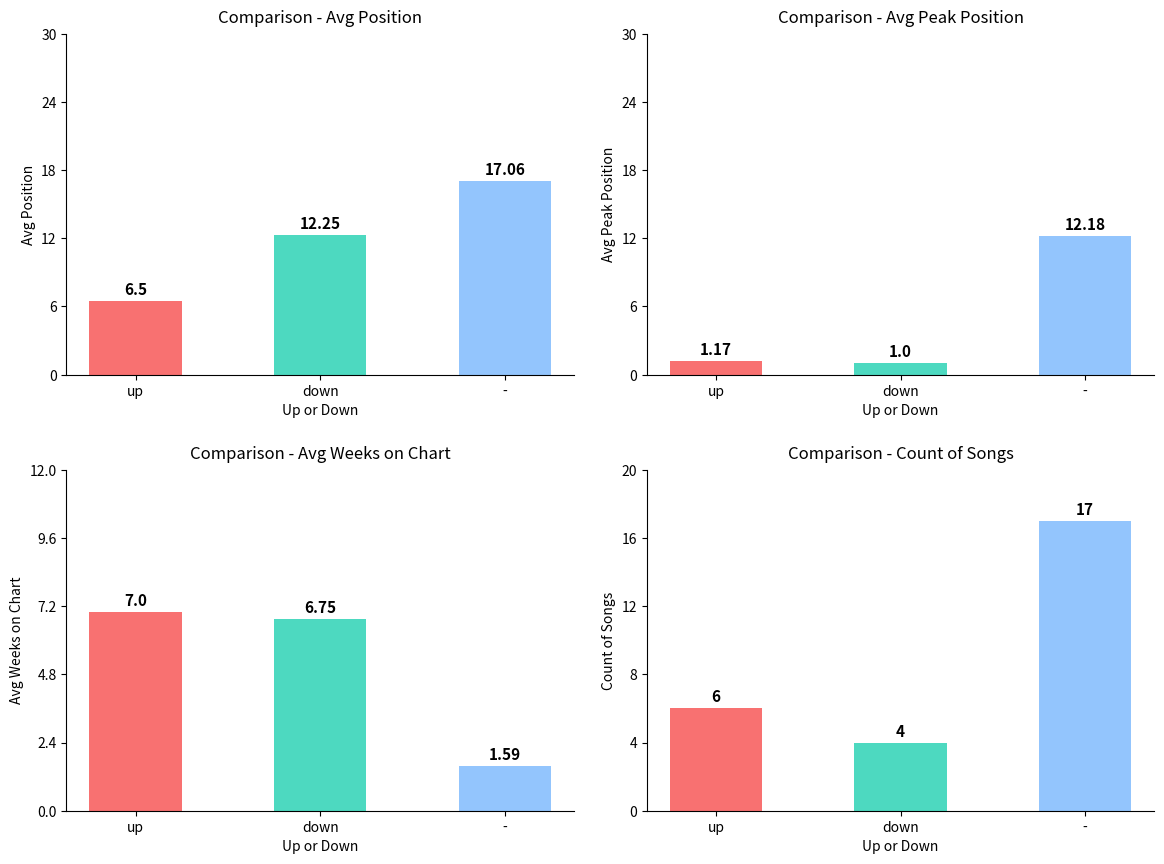

How many bars are there in total?

12